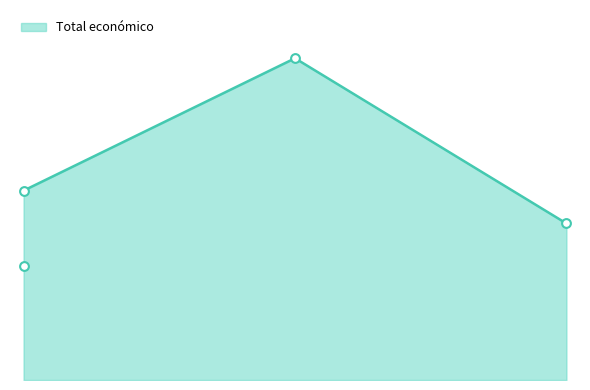

Approximately how many times larger is the value at 2023 compared to 2025?

1.2